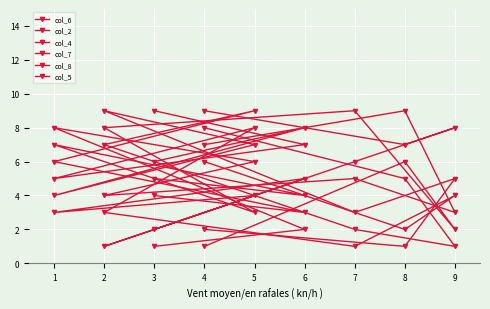

How many interior local peaks does the col_8 series have?

3